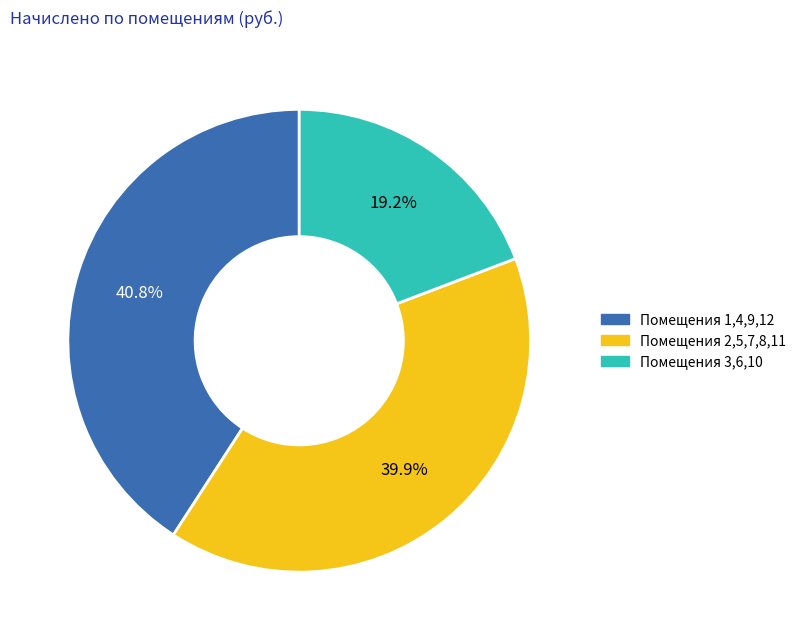

Is there any slice that represents more than half of the pie?

No